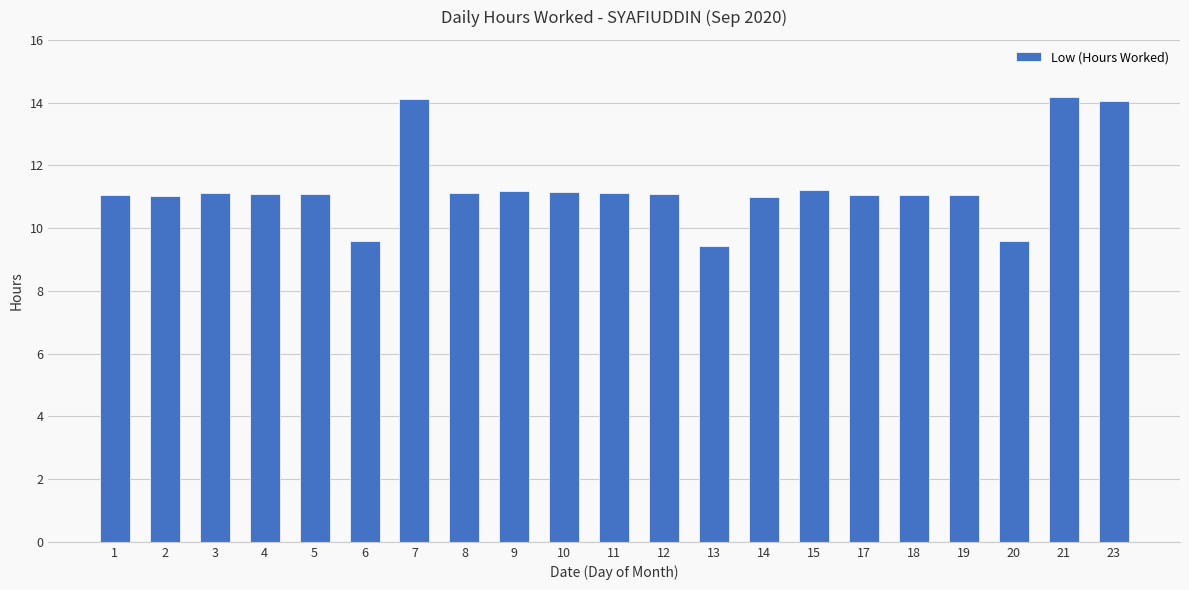

What is the value of the 19th bar from the left?

9.6